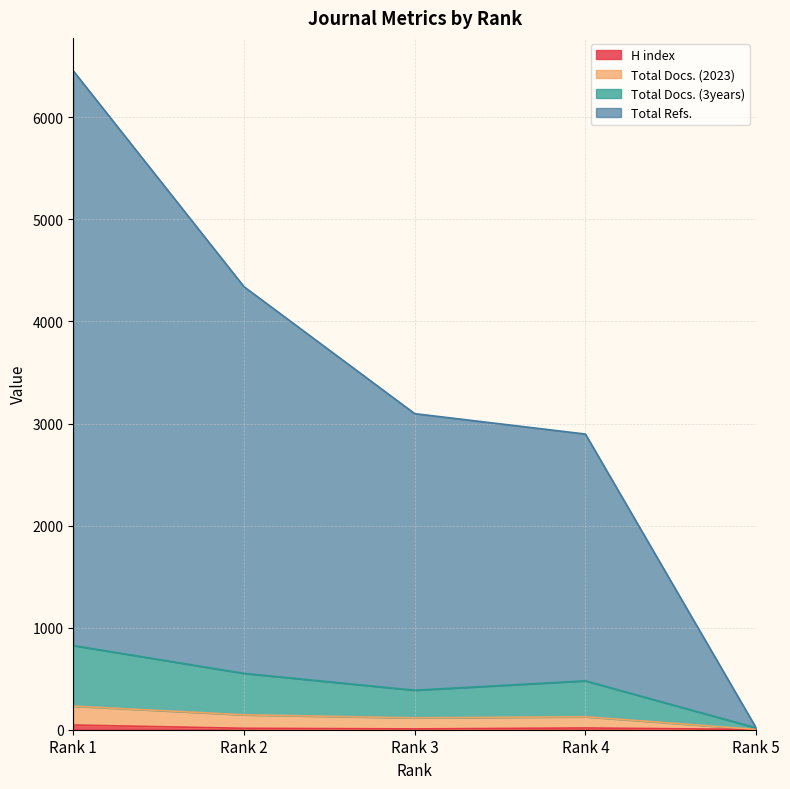

Count the number of categories in the chart.

5